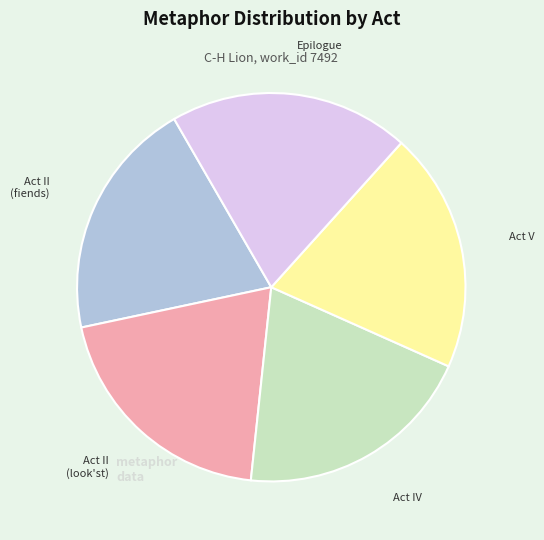

The Act IV slice represents 20% of the pie. True or false?

True